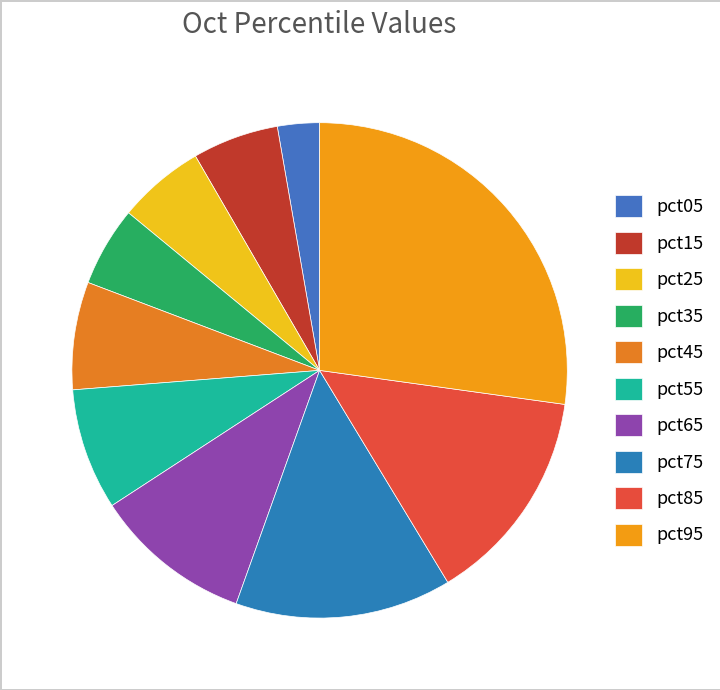

How many segments does this pie chart have?

10